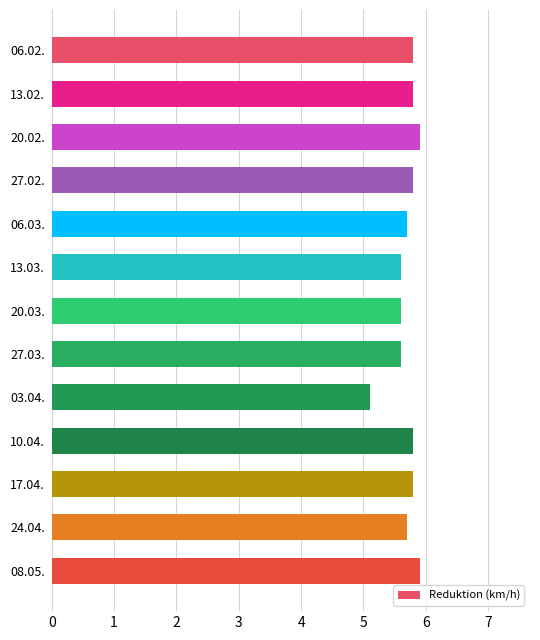

What is the difference between the maximum and second lowest values?

0.3